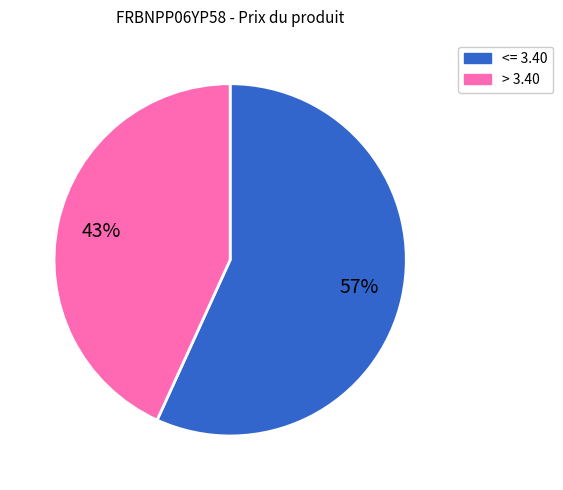

To the nearest percent, what is the average slice percentage?

50%